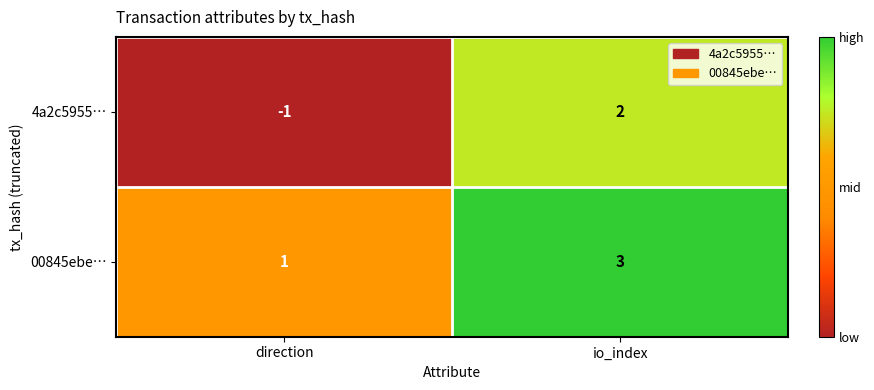

What is the total value across all series at io_index?

5